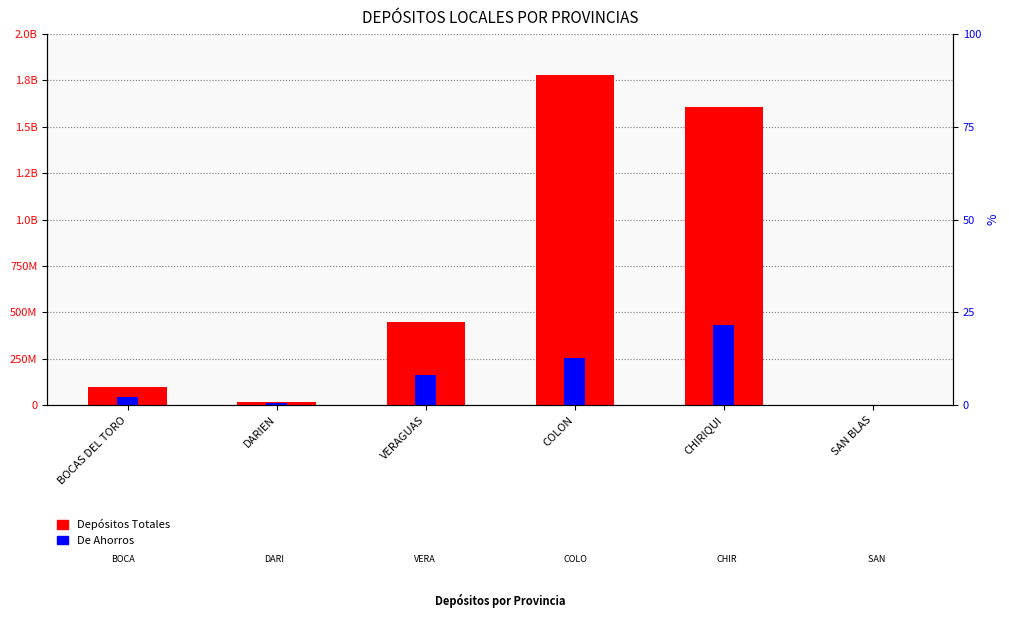

How many values in the Depósitos Totales series exceed 447831249?

3